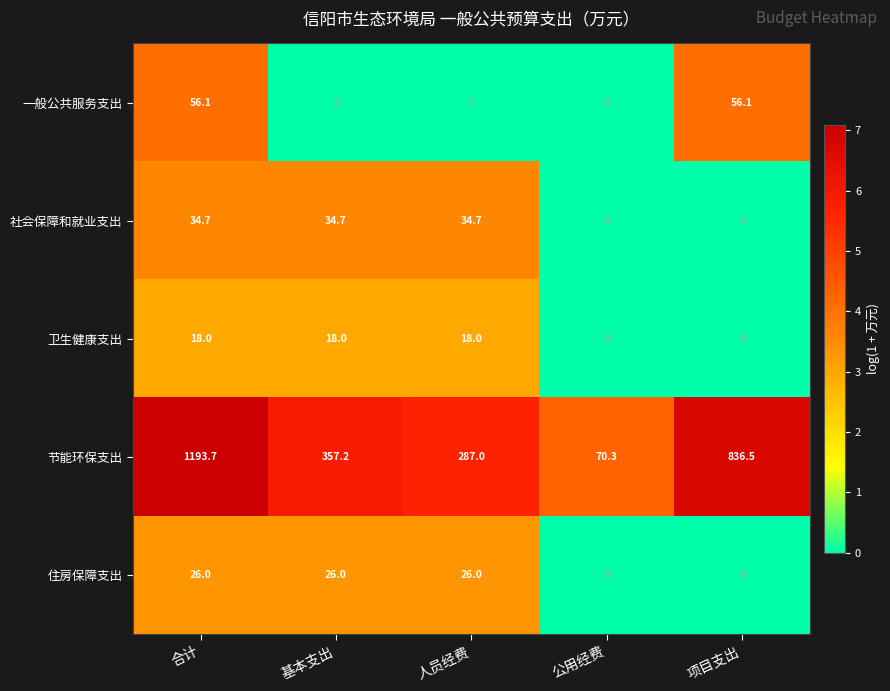

The value of 一般公共服务支出 at 人员经费 is 0.0. True or false?

True